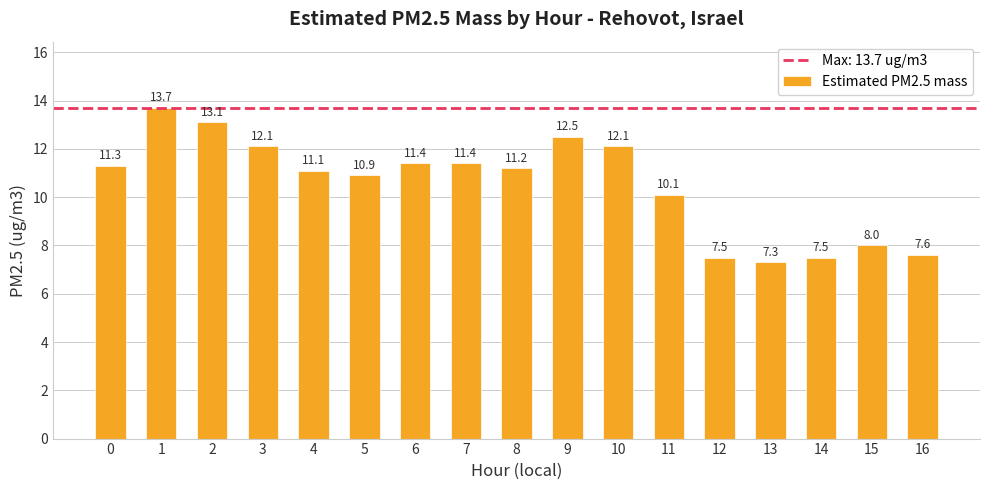

What is the difference between the values at 0 and 15?

3.3